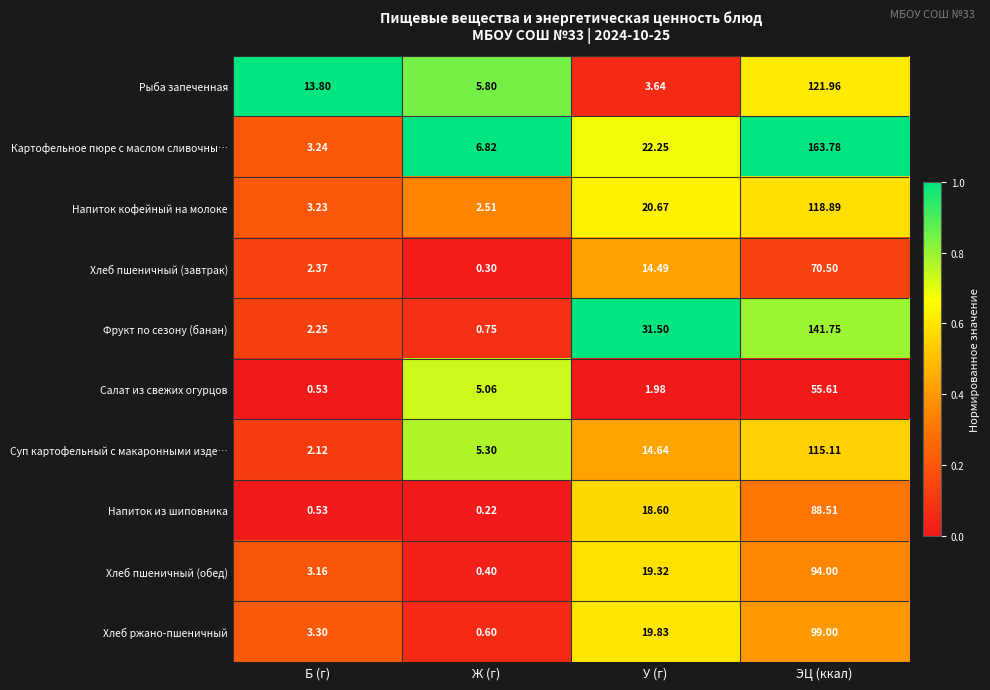

Which series has the largest range (max minus min)?

Картофельное пюре с маслом сливочны…